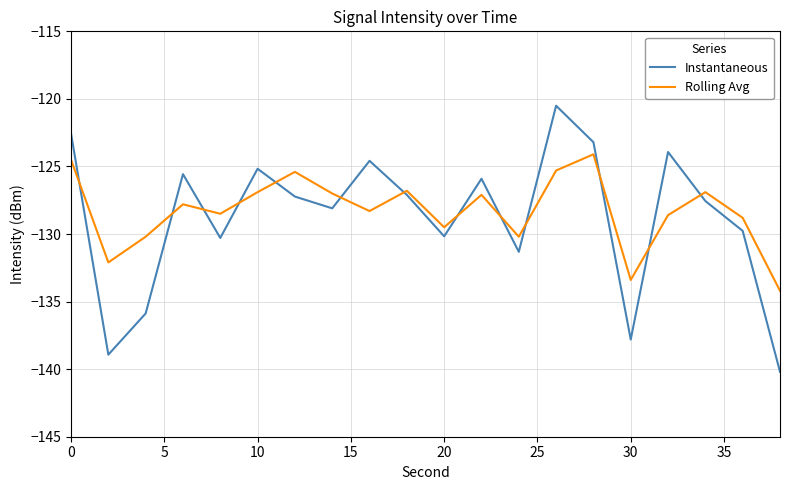

How many intersections are there between Instantaneous and Rolling Avg?

13